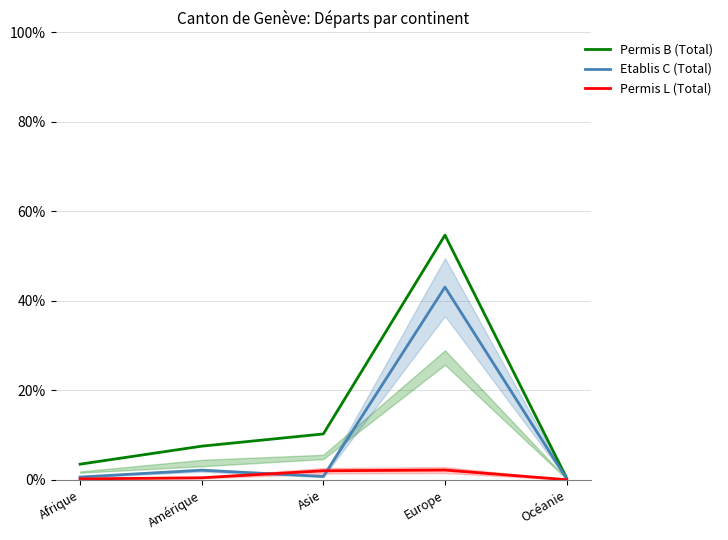

Which series changed the most between Afrique and Océanie?

Permis B (Total)